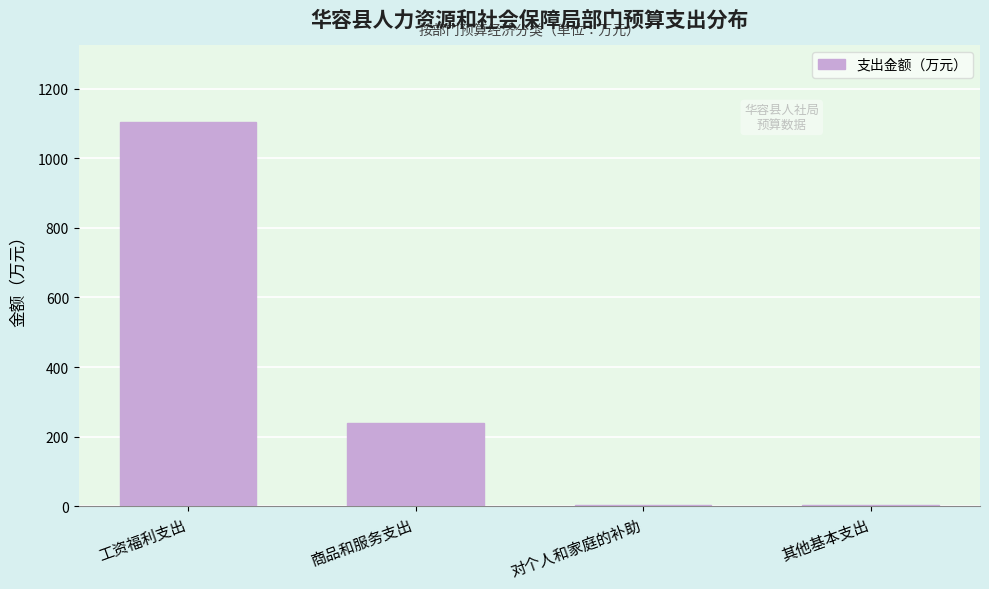

True or false: the data shows 1103.3 at 工资福利支出.

True